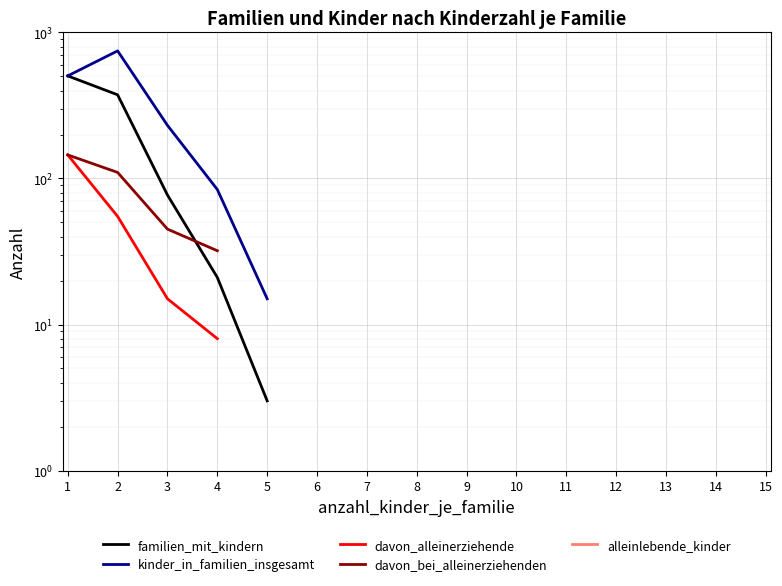

At which label is davon_alleinerziehende closest to 76?

2